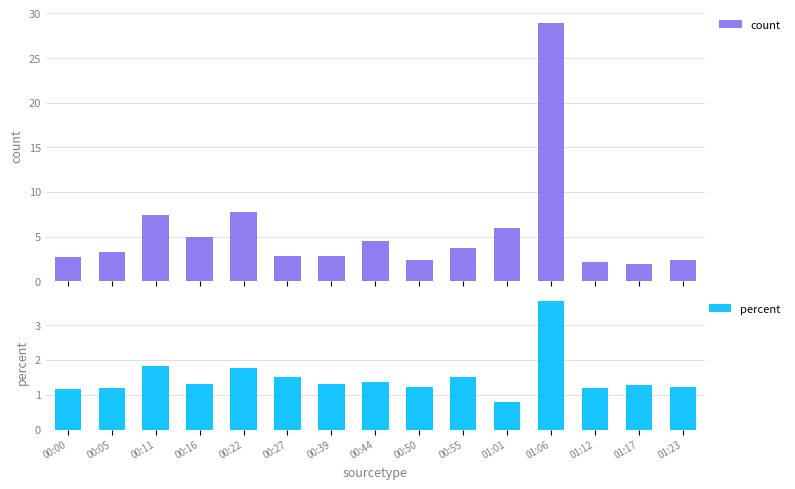

Rank the series at 00:44 from highest to lowest value.

count, percent